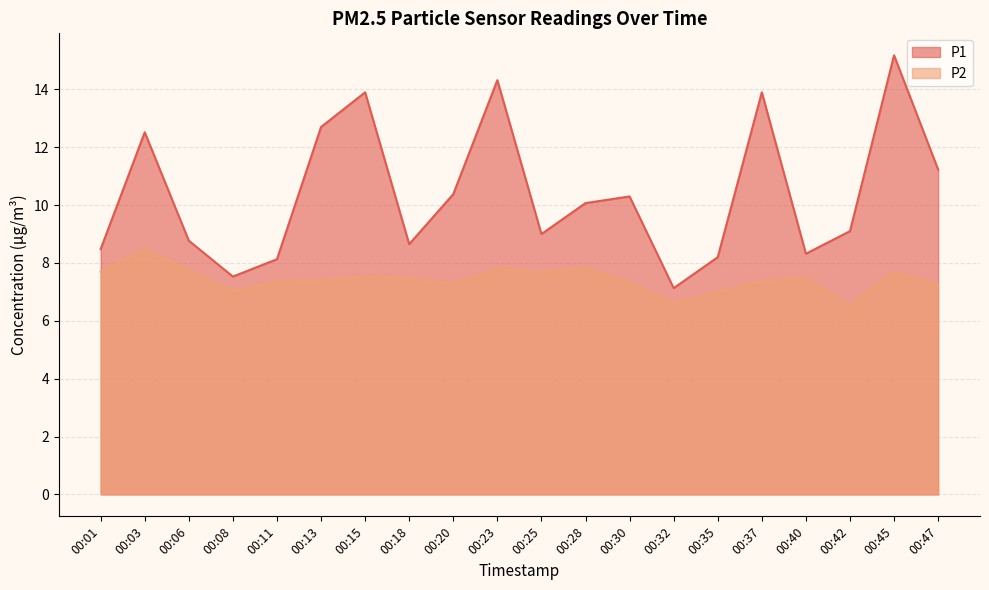

In P2, how many points are lower than both neighbors (excluding endpoints)?

5